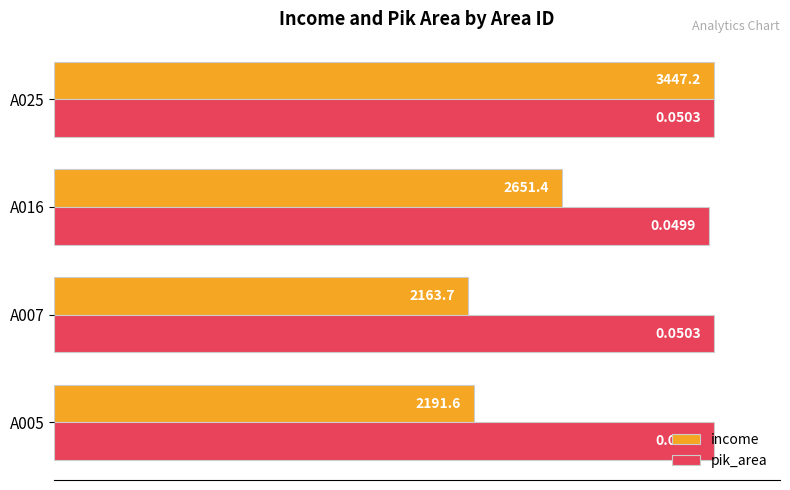

What are all the series names shown in the legend?

income, pik_area